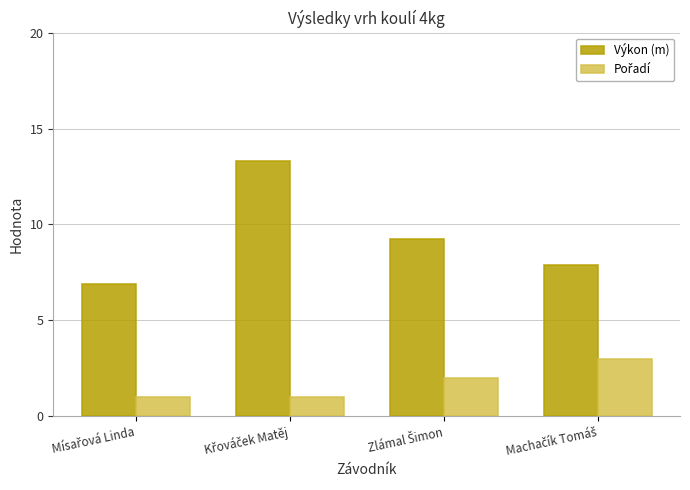

What is the highest value of the Výkon (m) series?

13.3